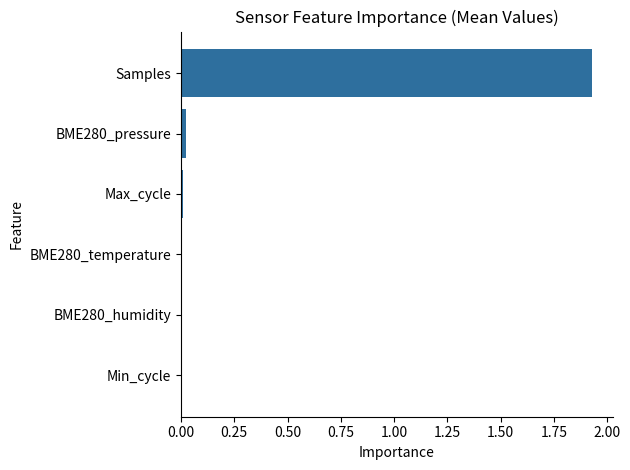

Which category has the highest value across all series?

Samples